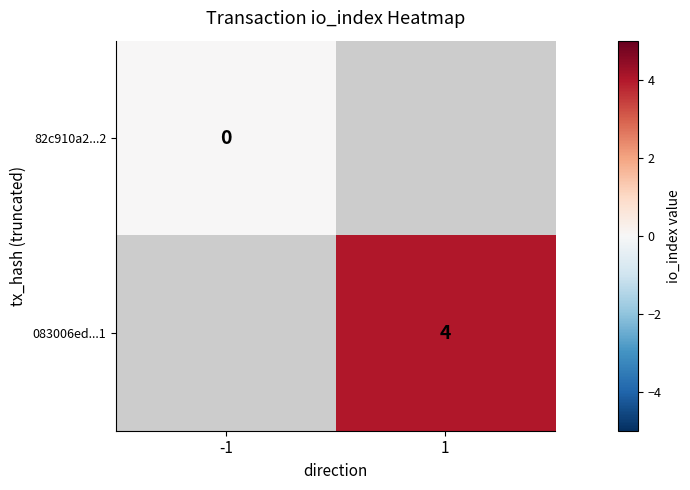

Is the value of 82c910a2...2 at -1 greater than the value of 083006ed...1 at 1?

No